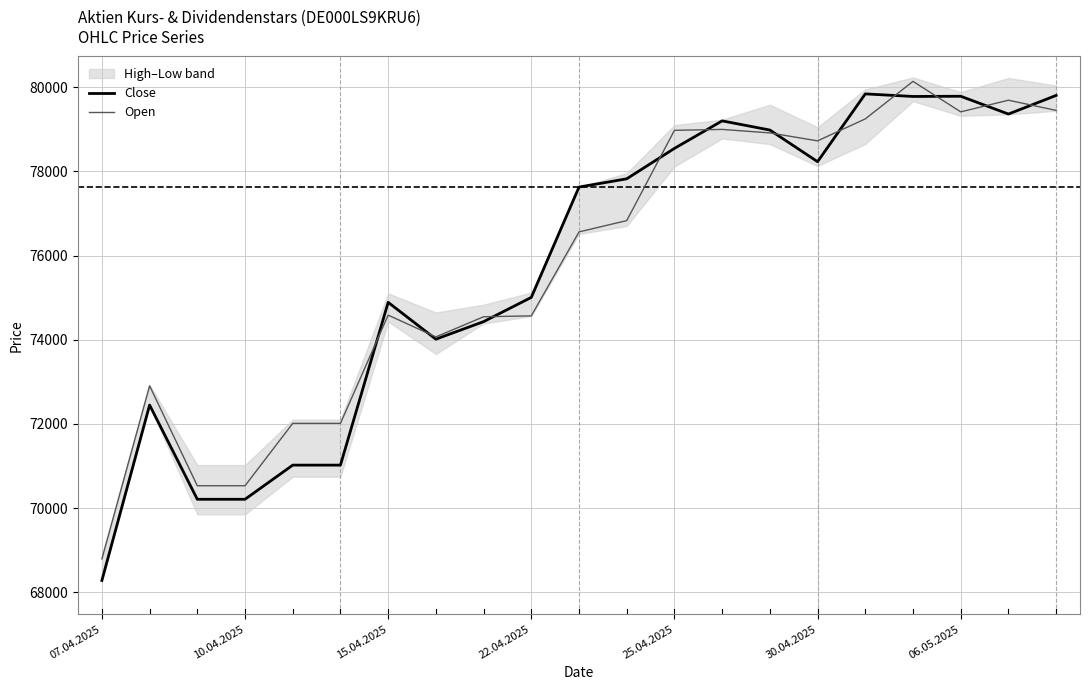

Reading left to right, list all the values displayed in this chart.

Close: 68279	72447	70208	70208	71020	71020	74888	74013	74430	75006	77628	77824	78547	79201	78983	78231	79842	79781	79786	79363	79806
Open: 68793	72904	70530	70530	72012	72012	74585	74067	74546	74567	76562	76831	78976	78998	78915	78726	79248	80140	79415	79692	79450